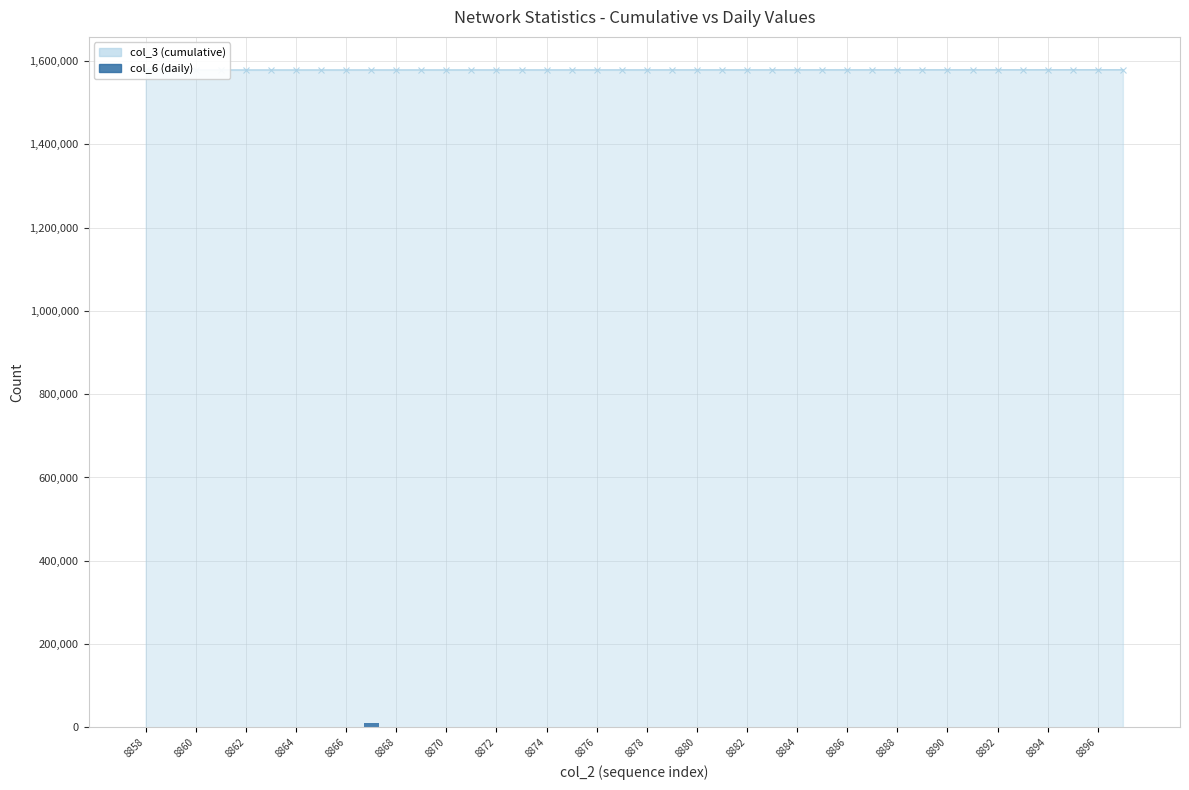

Read the value at 8888.

903